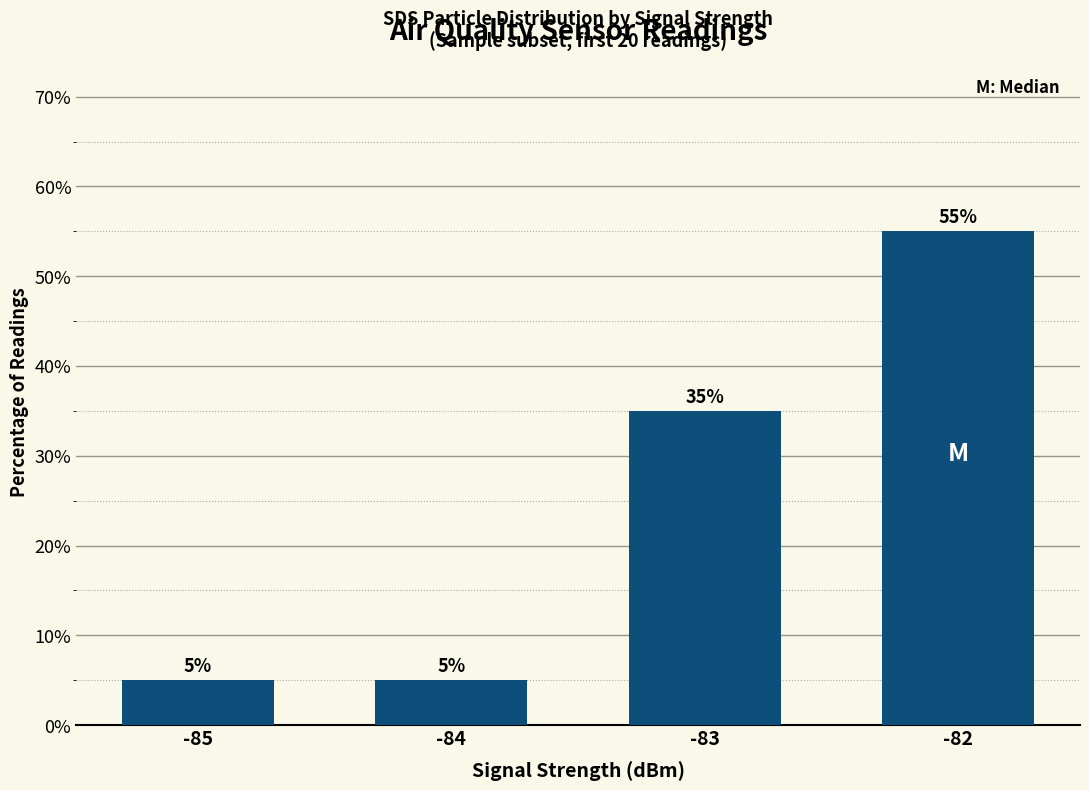

Count the number of categories in the chart.

4